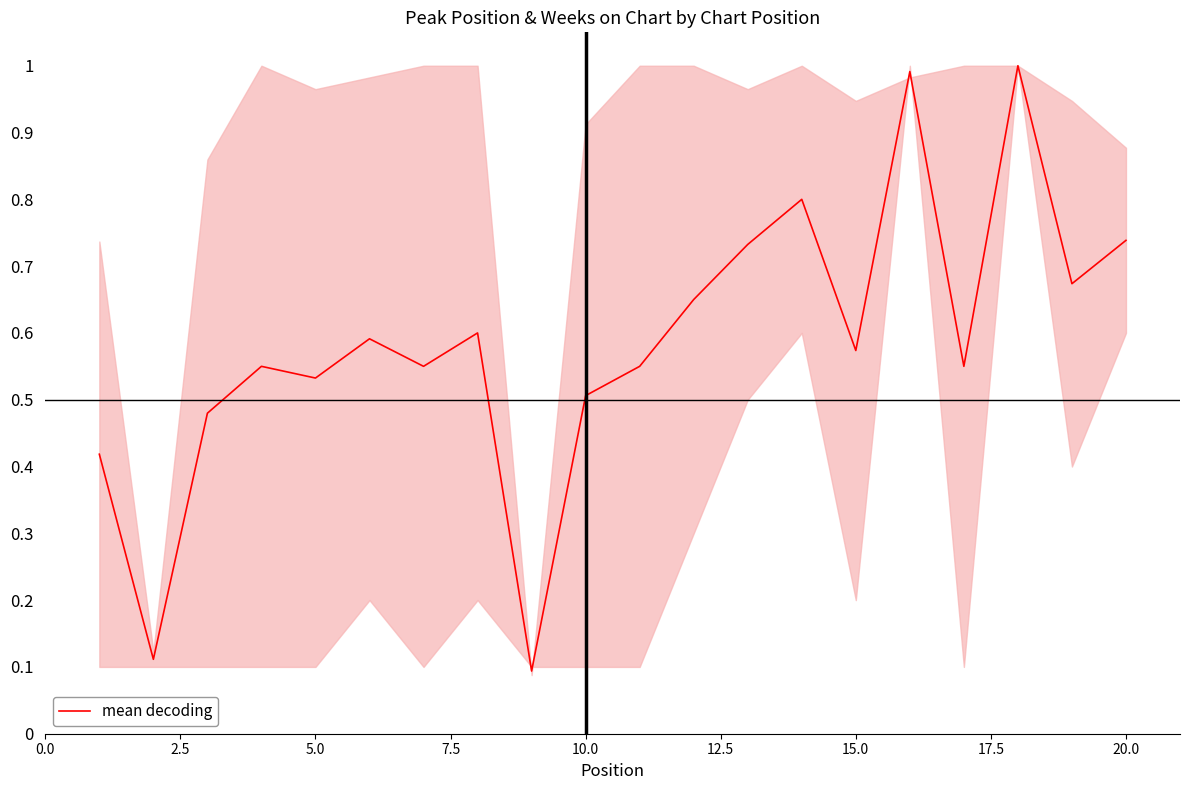

What is the greatest value displayed?

1.0